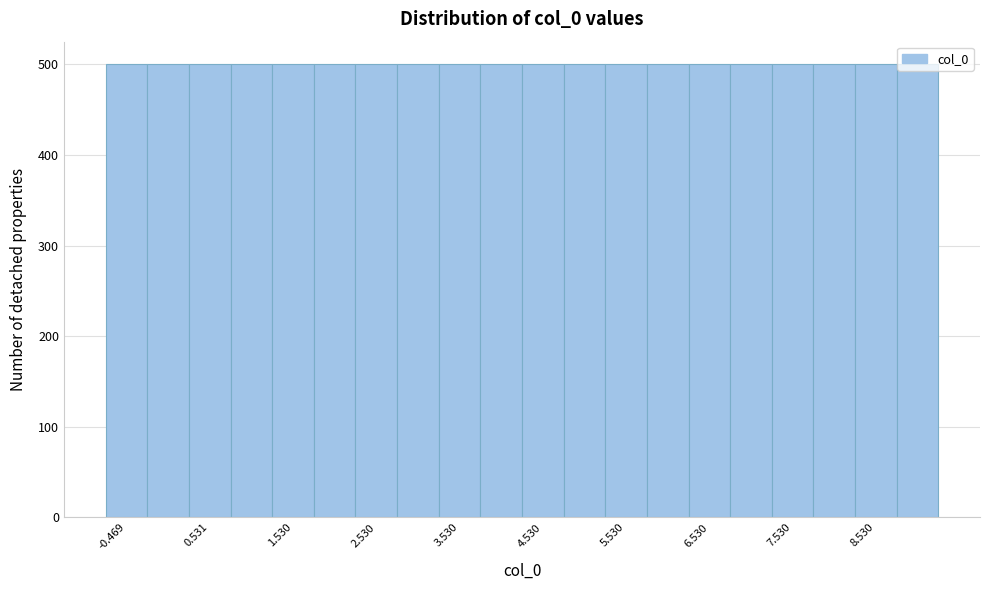

How tall is the bar that spans 2.3 to 2.8 on the x-axis? Neither the bar edges nor the heights are printed on the chart, so give them approximately, as read against the axes.

500